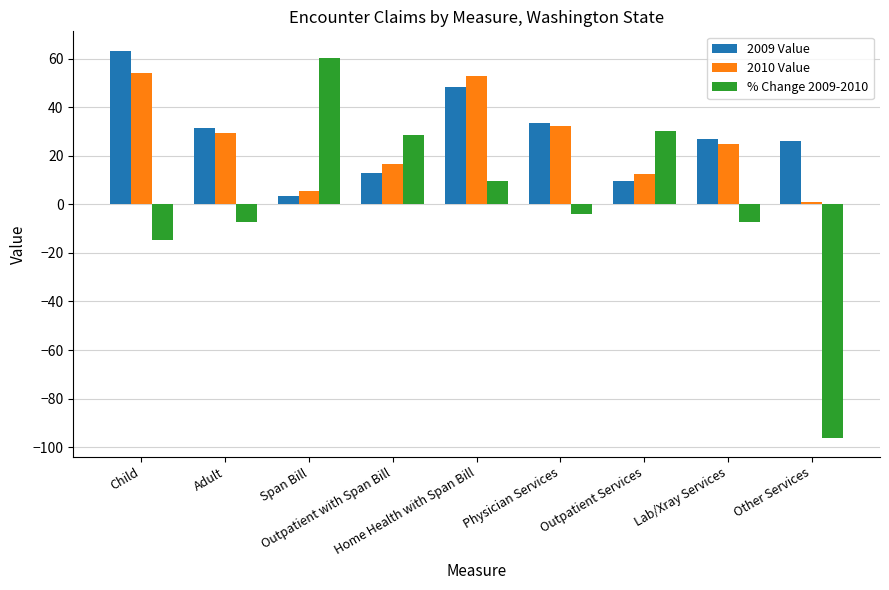

The % Change 2009-2010 series shows 42.6 at Outpatient with Span Bill. True or false?

False